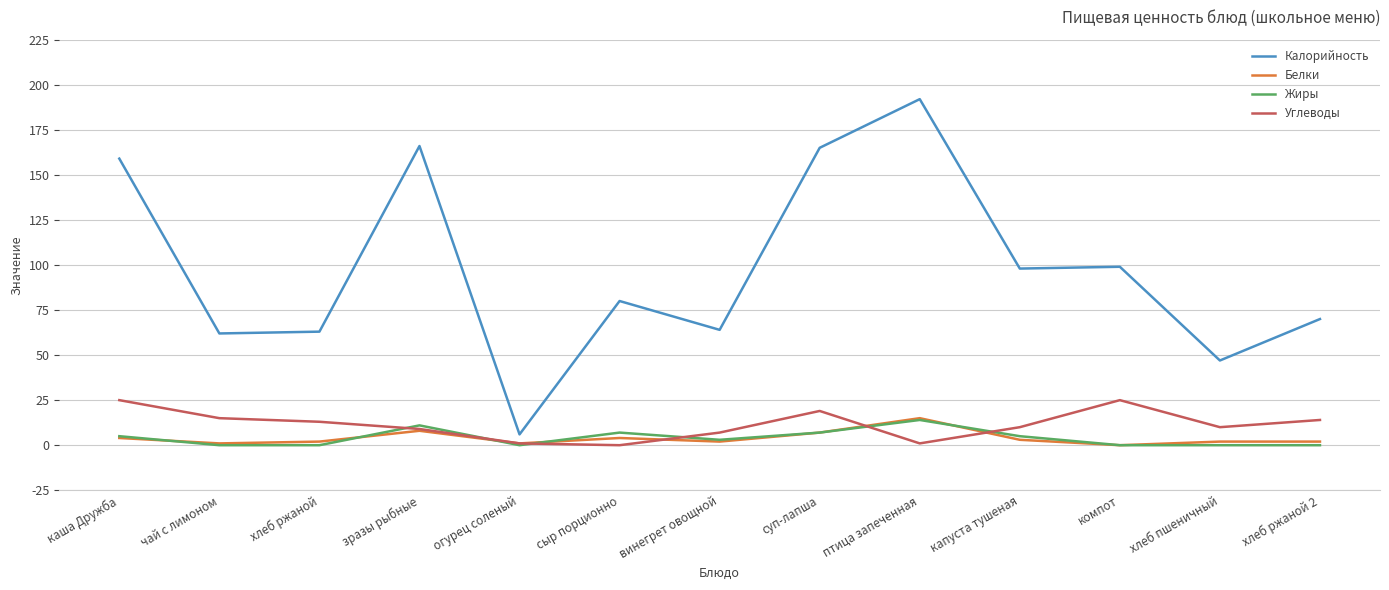

What is the difference between the second highest and minimum values in the Белки series?

8